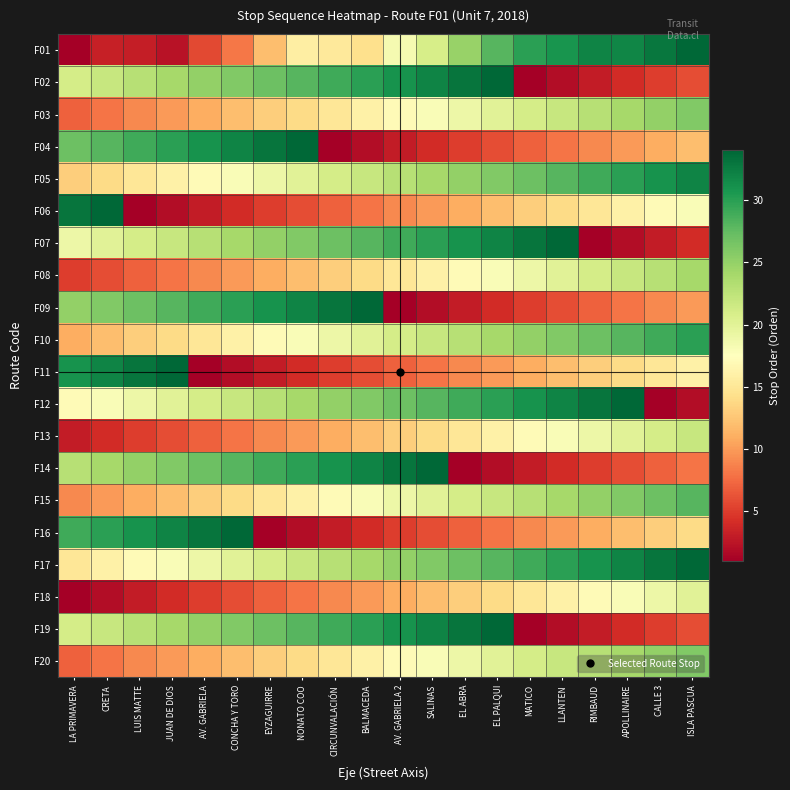

How many distinct data groups are displayed?

20